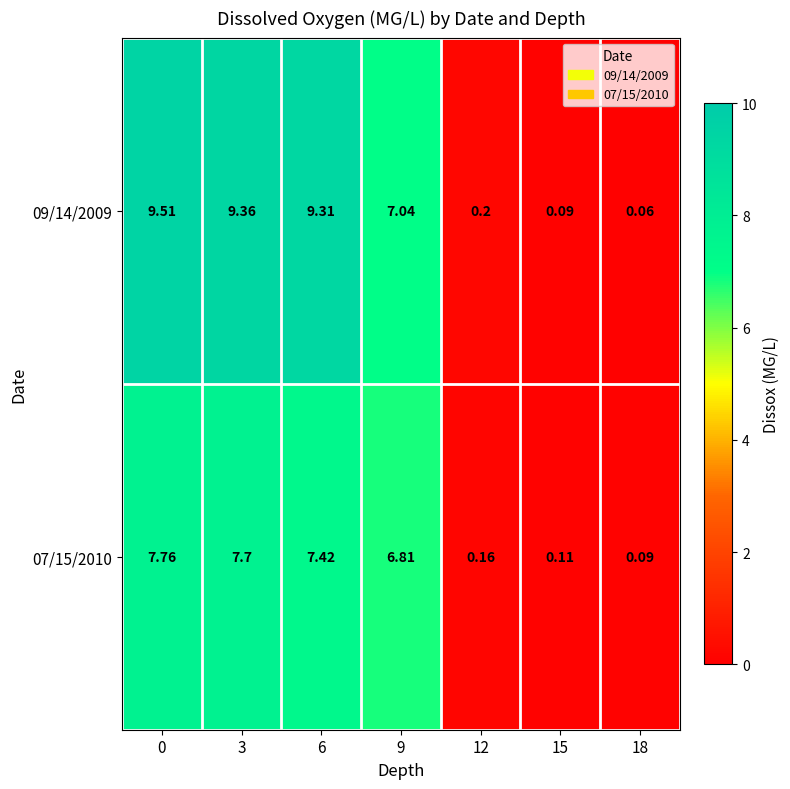

Is the value of 07/15/2010 at 6 greater than the value of 09/14/2009 at 12?

Yes